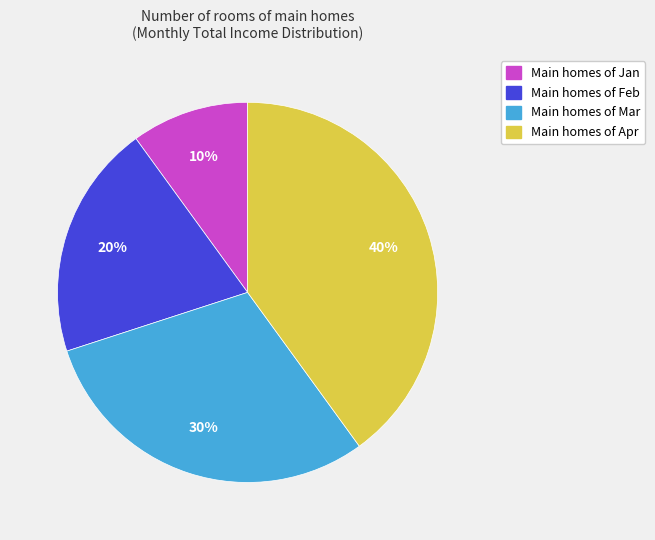

How many slices are in this pie chart?

4